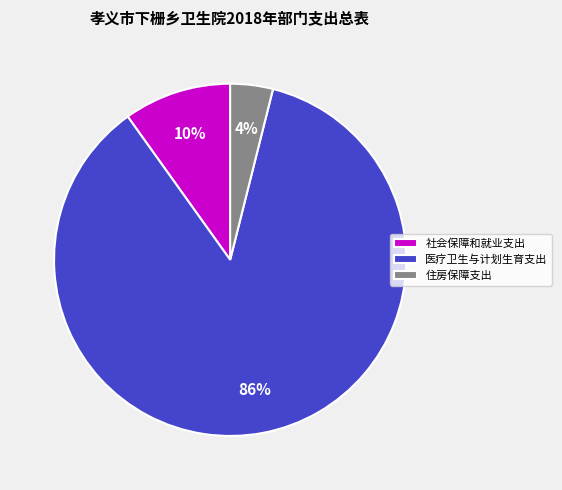

To the nearest percent, what portion does 住房保障支出 represent?

4%